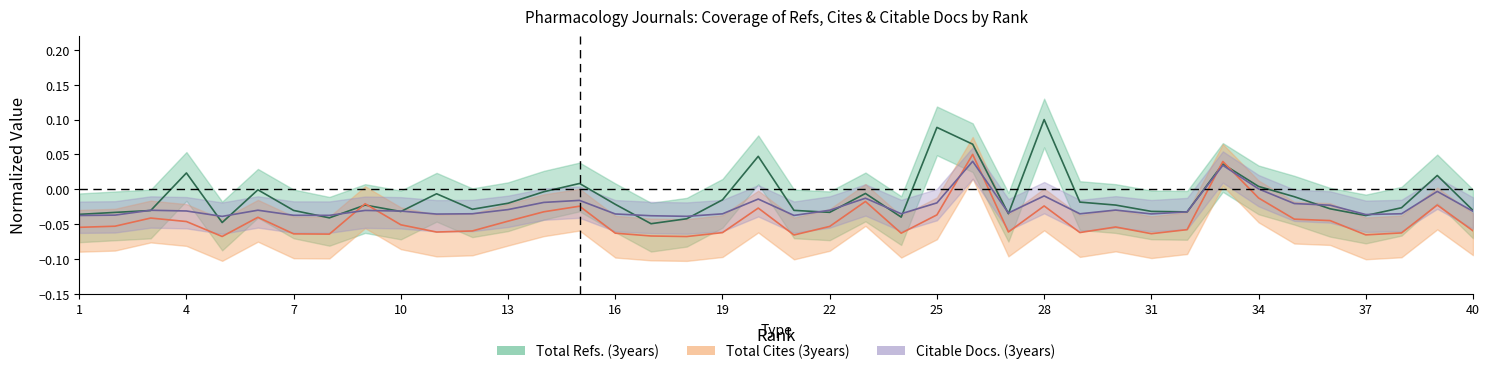

Which series has the largest total across all categories?

Total Refs.